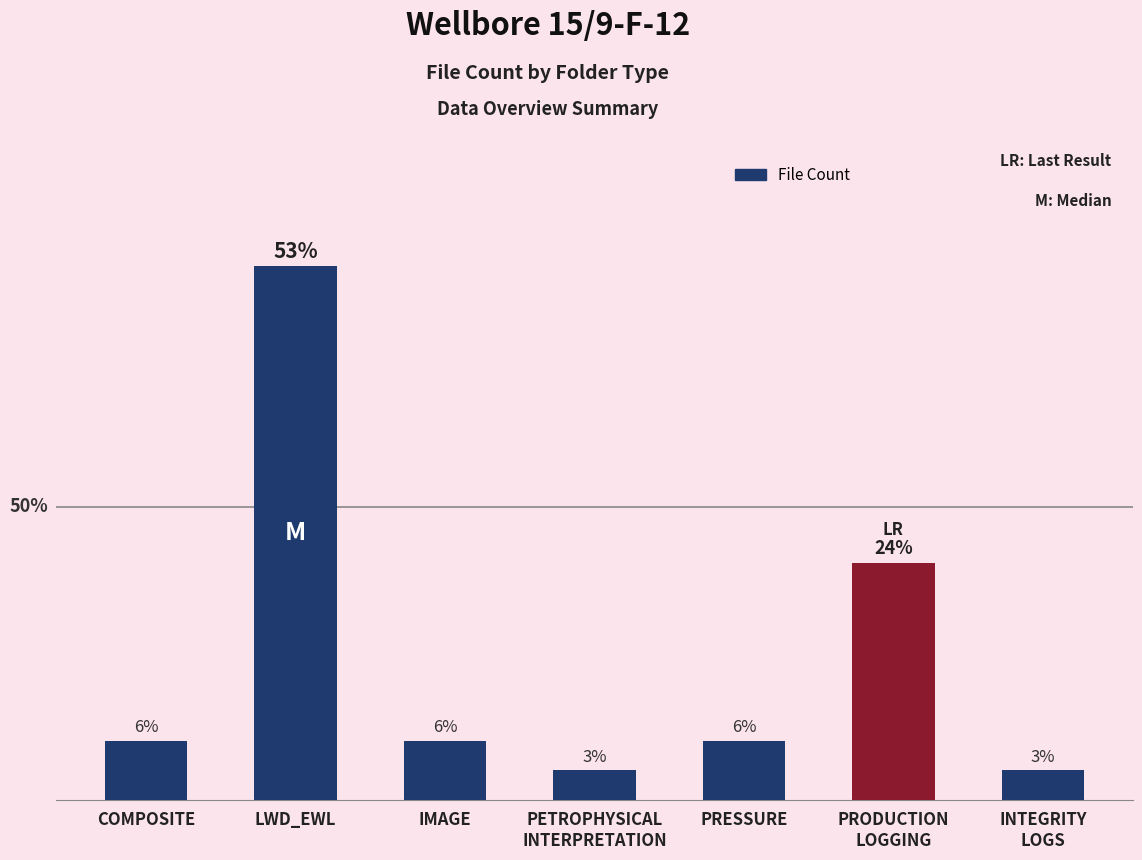

The value at COMPOSITE is 2. True or false?

True